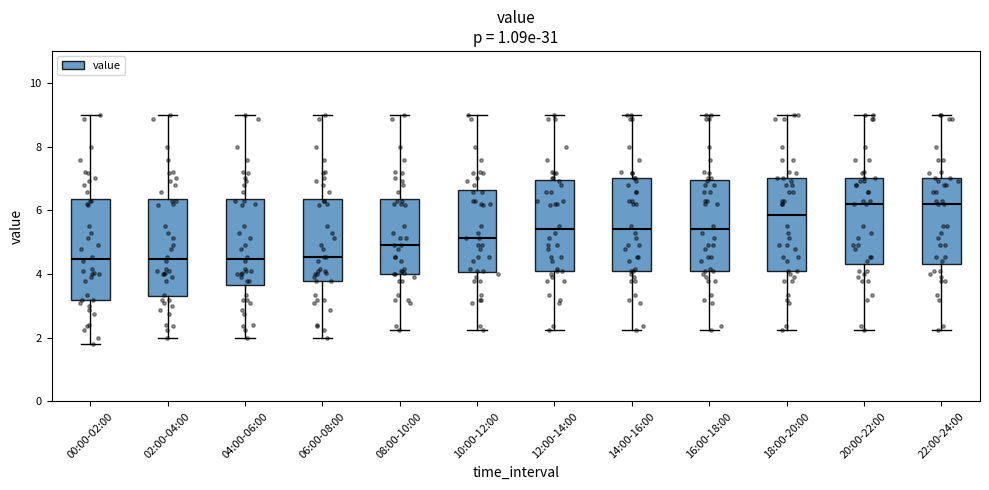

Reading left to right, read every box against the y-axis: the position of its median line, the range the box covers, and the ends of its whiskers. The values are not printed on the chart, so give them approximately, as read against the axis.

00:00-02:00: median 4.4, box 3.2 to 6.4, whiskers 1.8 to 9.0
02:00-04:00: median 4.4, box 3.2 to 6.4, whiskers 2.0 to 9.0
04:00-06:00: median 4.4, box 3.6 to 6.4, whiskers 2.0 to 9.0
06:00-08:00: median 4.6, box 3.8 to 6.4, whiskers 2.0 to 9.0
08:00-10:00: median 5.0, box 4.0 to 6.4, whiskers 2.2 to 9.0
10:00-12:00: median 5.2, box 4.0 to 6.6, whiskers 2.2 to 9.0
12:00-14:00: median 5.4, box 4.2 to 7.0, whiskers 2.2 to 9.0
14:00-16:00: median 5.4, box 4.2 to 7.0, whiskers 2.2 to 9.0
16:00-18:00: median 5.4, box 4.2 to 7.0, whiskers 2.2 to 9.0
18:00-20:00: median 5.8, box 4.2 to 7.0, whiskers 2.2 to 9.0
20:00-22:00: median 6.2, box 4.4 to 7.0, whiskers 2.2 to 9.0
22:00-24:00: median 6.2, box 4.4 to 7.0, whiskers 2.2 to 9.0